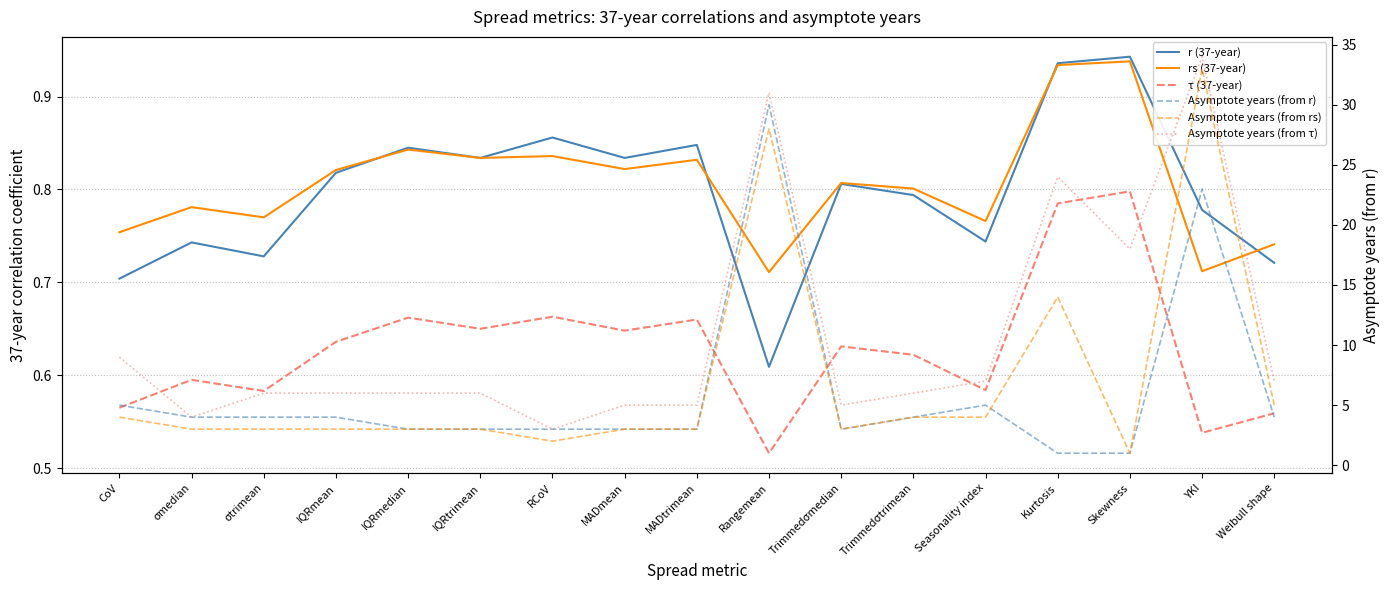

Count the number of categories in the chart.

17